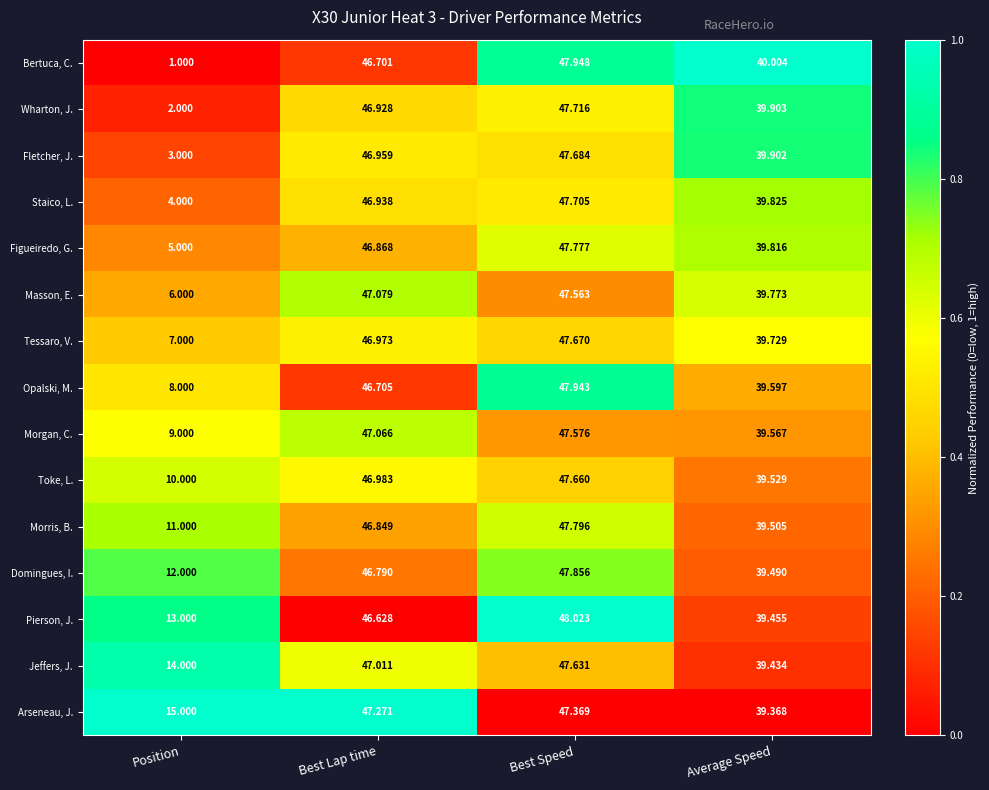

What is the spread (max minus min) of values at Best Lap time?

0.6